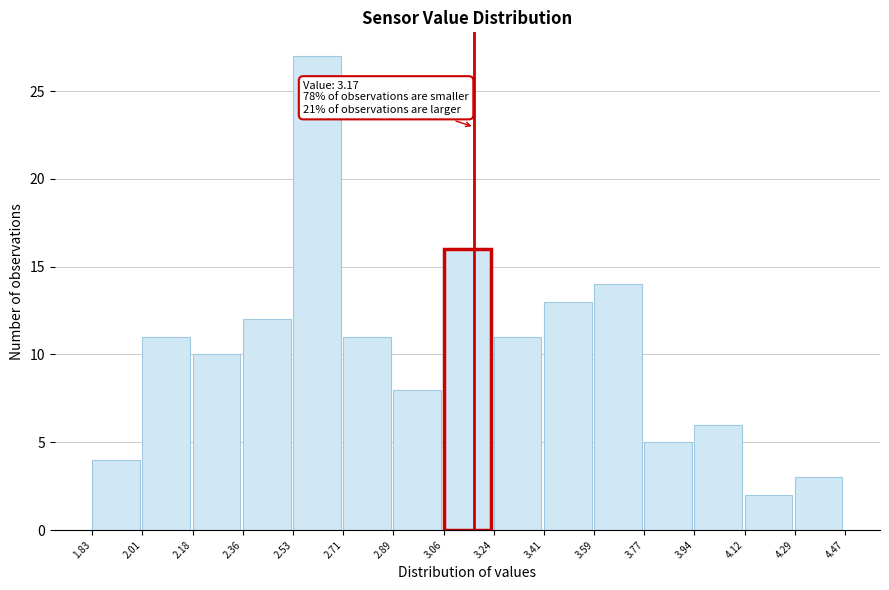

Which range on the x-axis has the tallest bar?

2.53 to 2.71